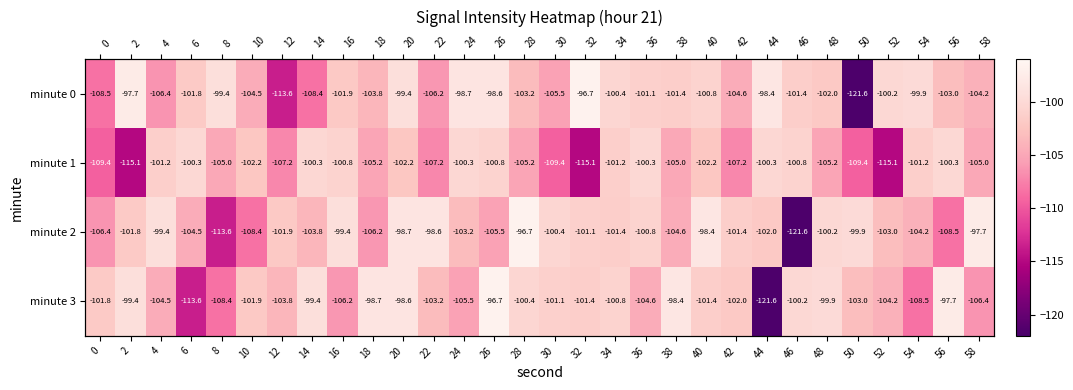

What is the greatest value displayed?

-96.7